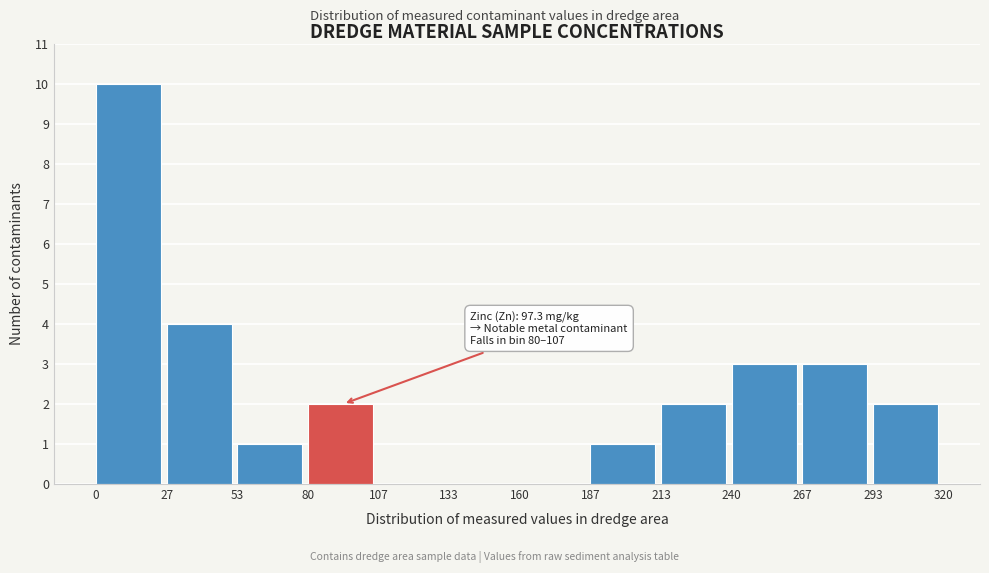

Over which range of the x-axis is the bar tallest?

0 to 27